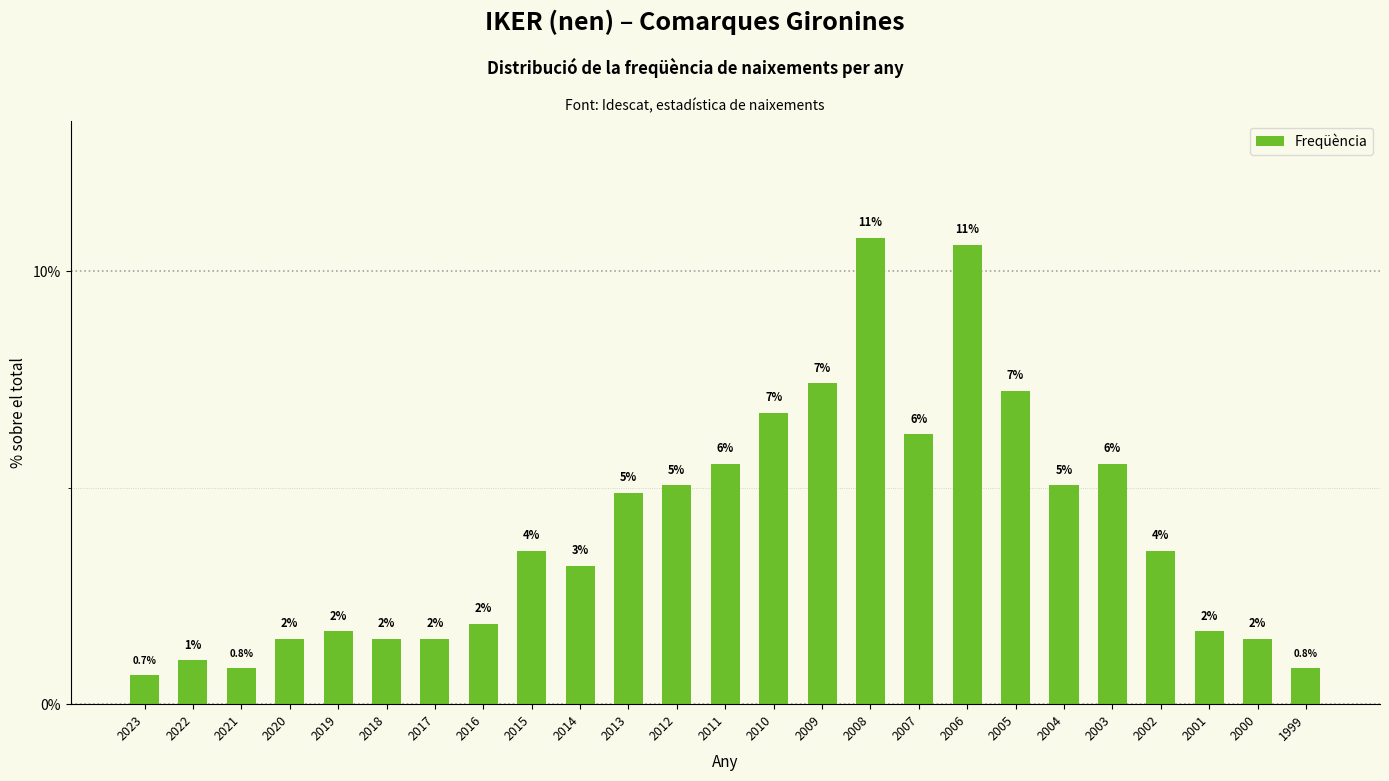

What is the difference between the values at 2011 and 2018?

4.0